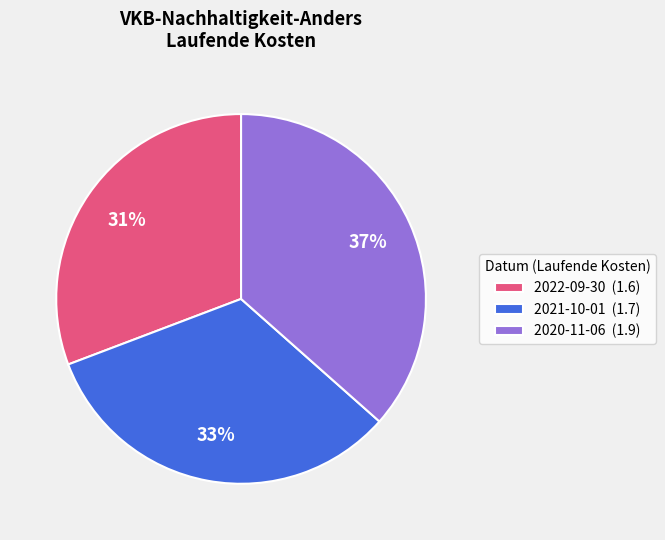

Is there any slice that represents more than half of the pie?

No